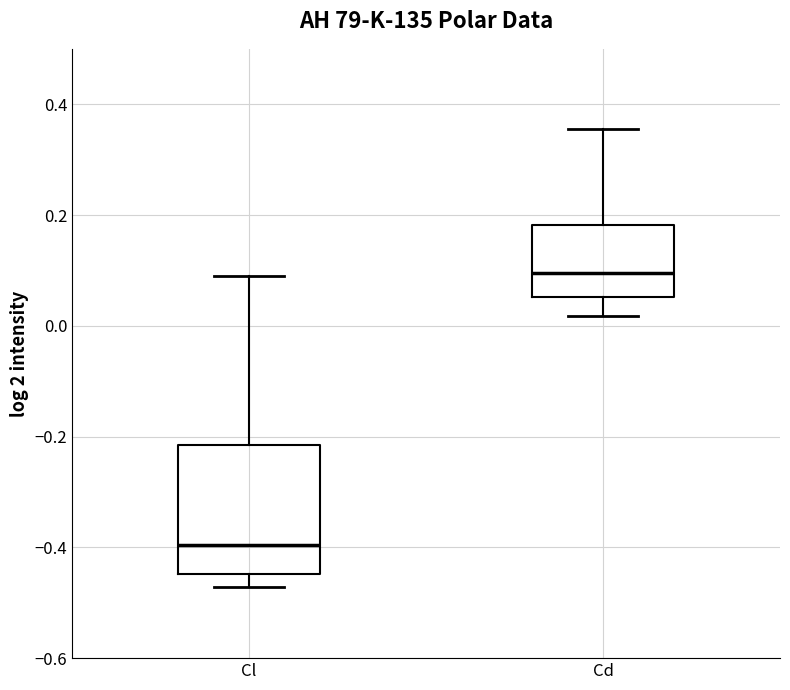

Reading left to right, transcribe this box plot: for each box, give where its median line is, the range the box spans, and where its two whiskers end, as read against the y-axis. The values are not printed on the chart, so give them approximately, as read against the axis.

Cl: median -0.40, box -0.44 to -0.22, whiskers -0.48 to 0.10
Cd: median 0.10, box 0.06 to 0.18, whiskers 0.02 to 0.36